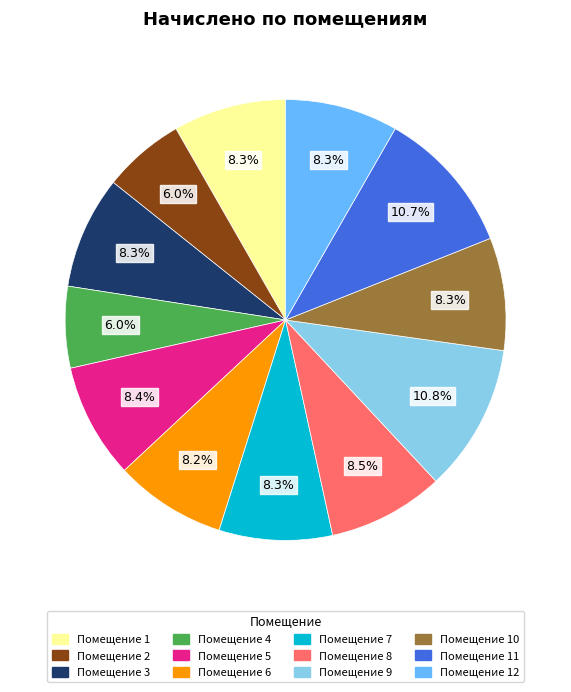

Does Помещение 3 account for over 50% of the chart?

No